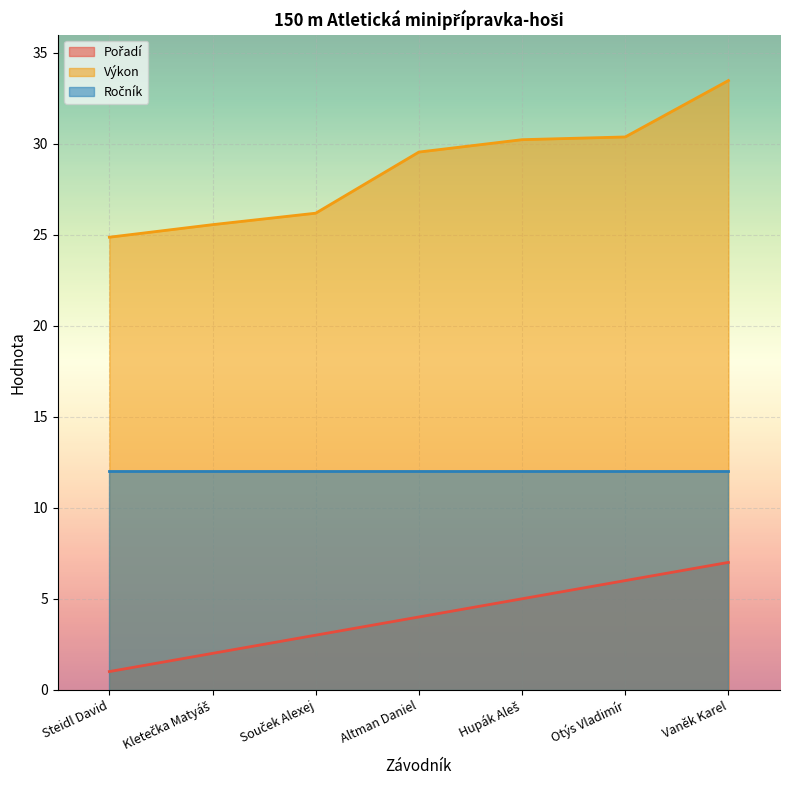

Which series has the largest total across all categories?

Výkon